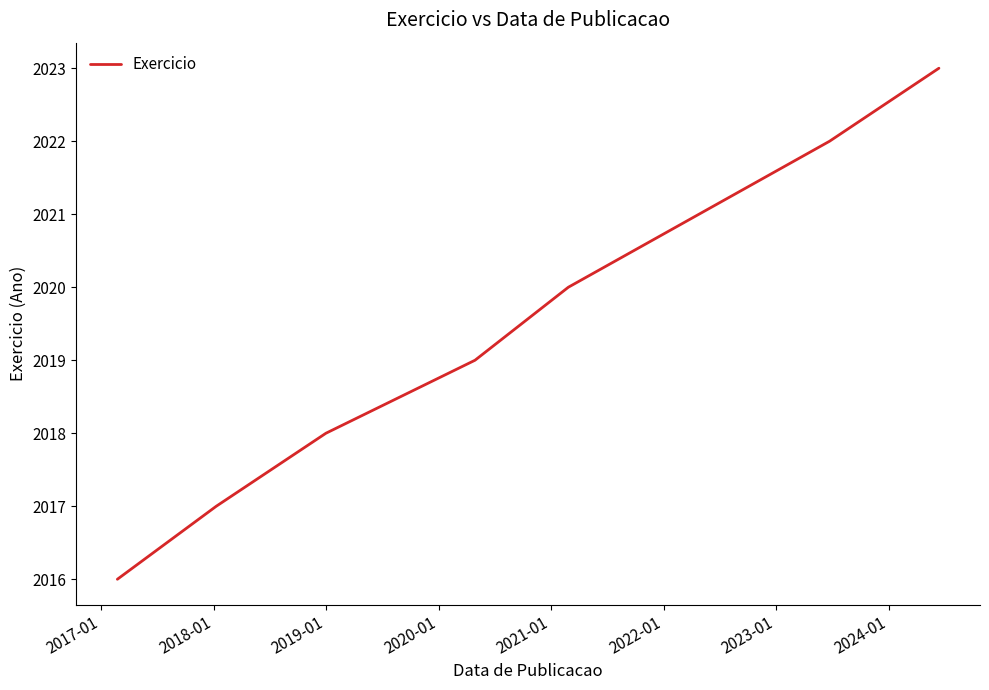

What is the smallest value displayed?

2016